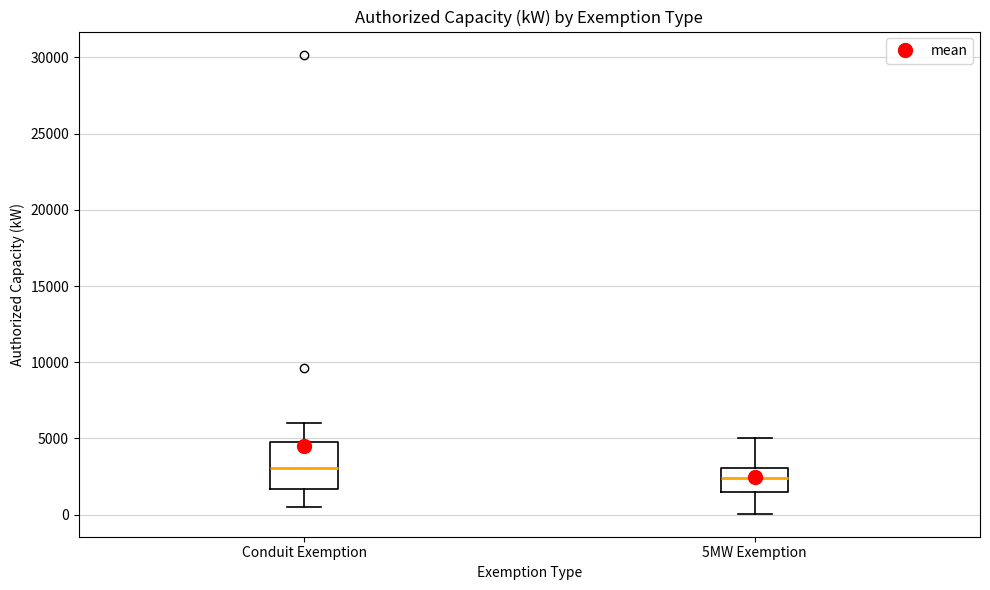

Where does the lower whisker of the box for Conduit Exemption end on the y-axis? The values are not printed on the chart, so give them approximately, as read against the axis.

500